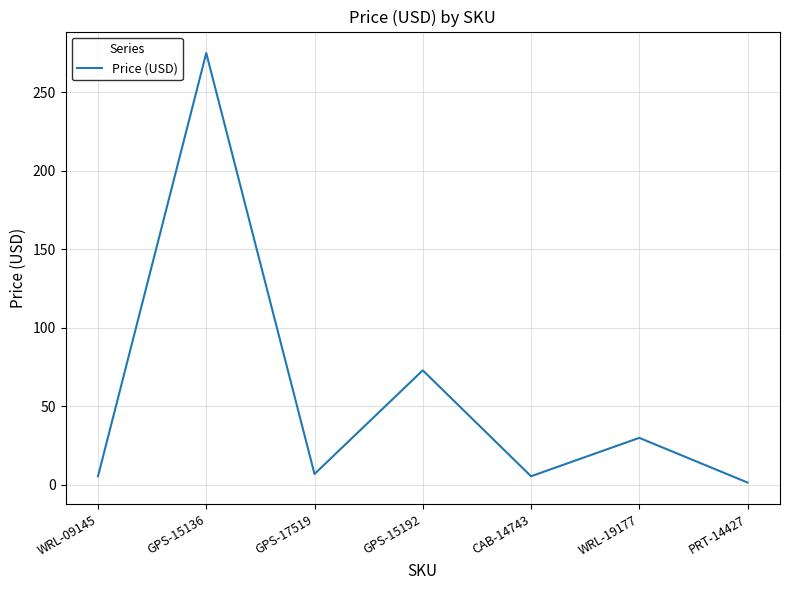

Where is the data nearest to the value 138?

GPS-15192